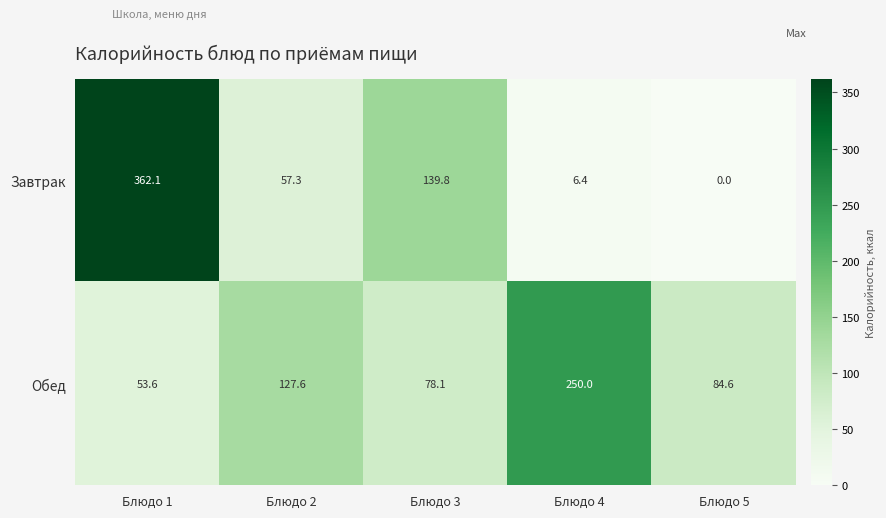

What is the sum of all Обед values?

593.9